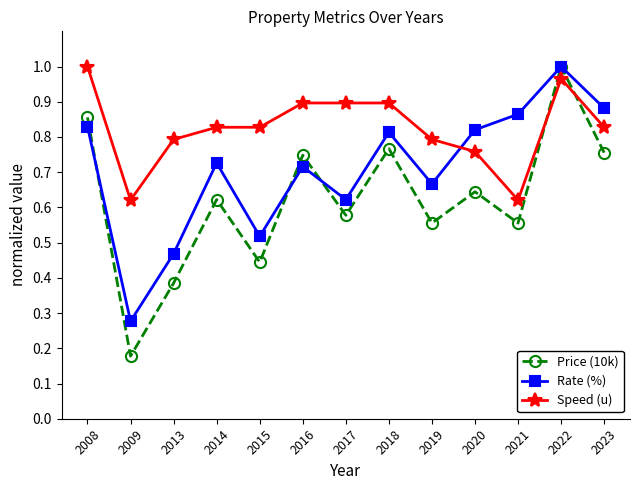

How many intersections are there between Speed (u) and Price (10k)?

2